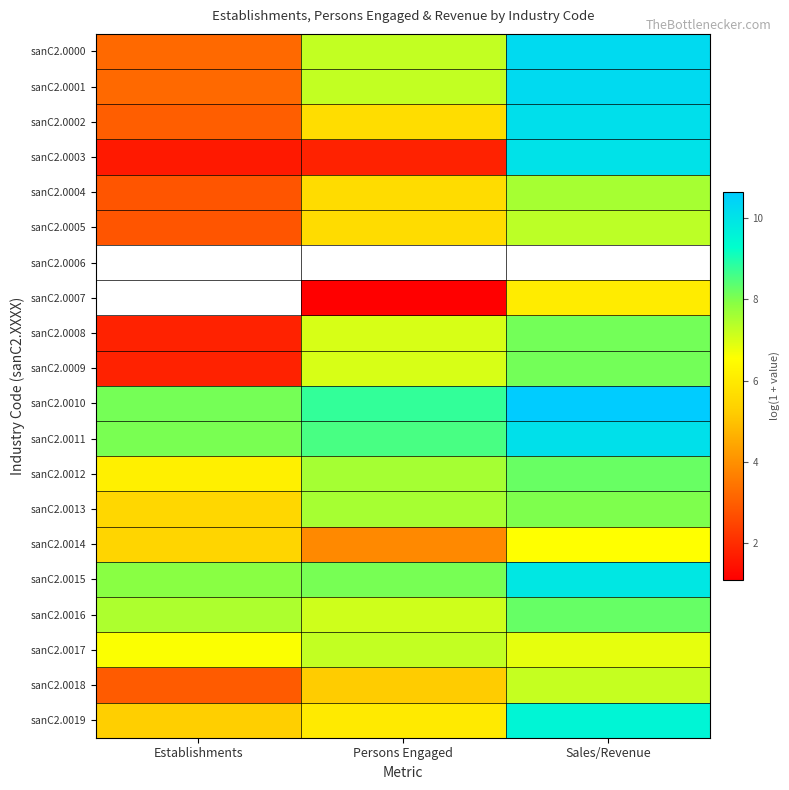

How many data points in sanC2.0013 are less than 7?

1